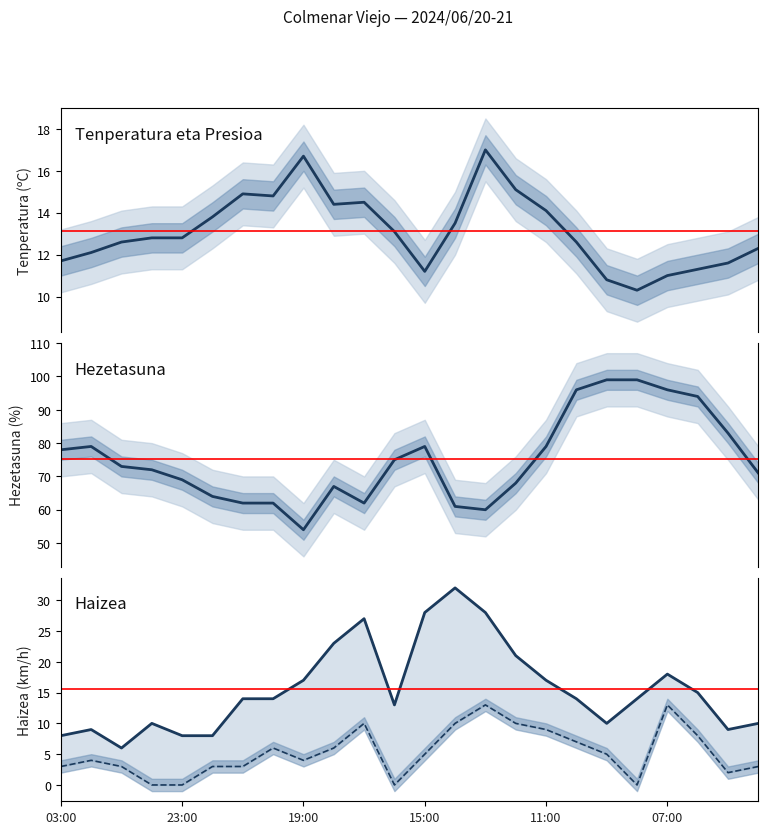

Which series has the largest range (max minus min)?

Hezetasuna (%)